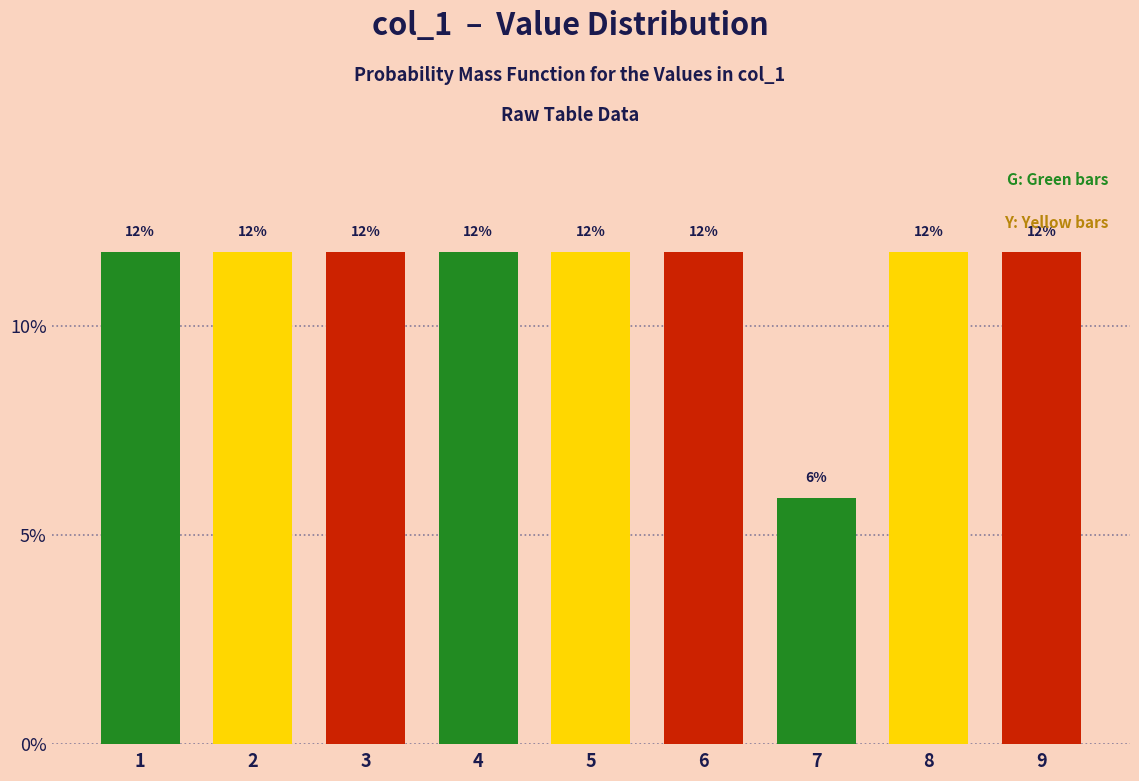

How many bars are there in total?

9